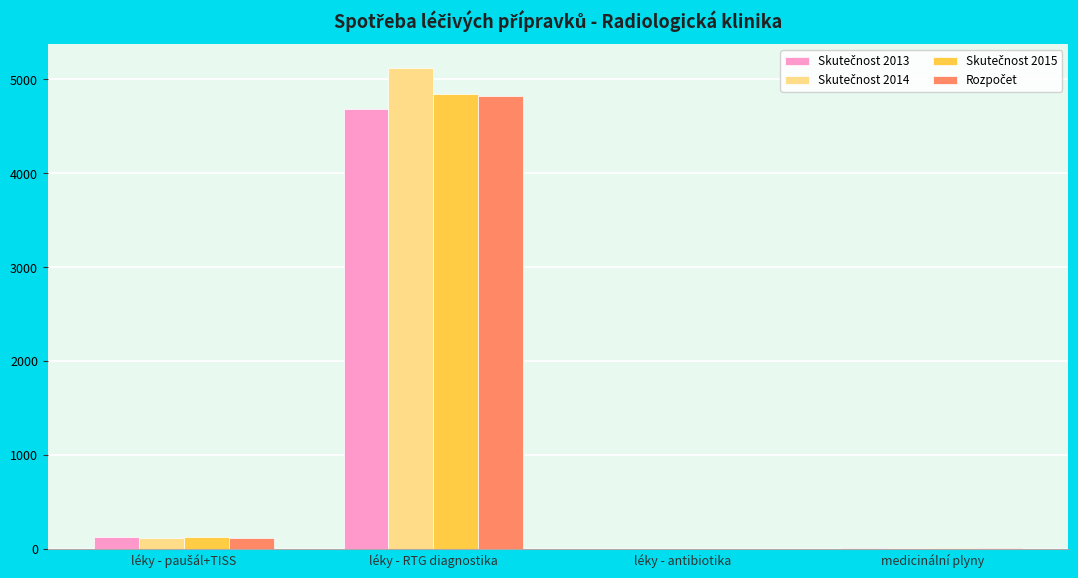

At which category is the sum across all series the highest?

léky - RTG diagnostika